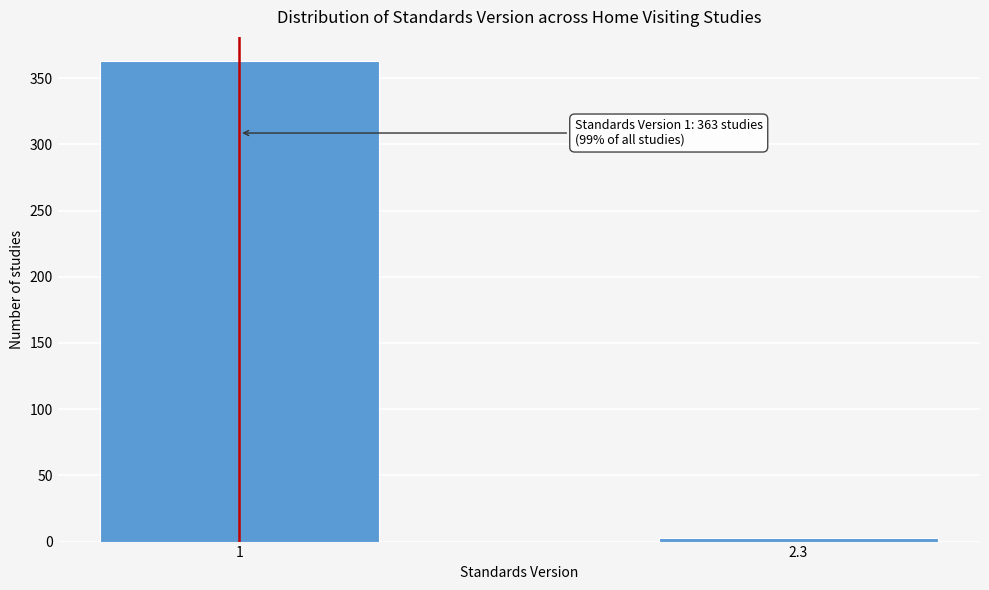

Reading right to left, what are all the values shown in this chart?

2.3=3	1=363